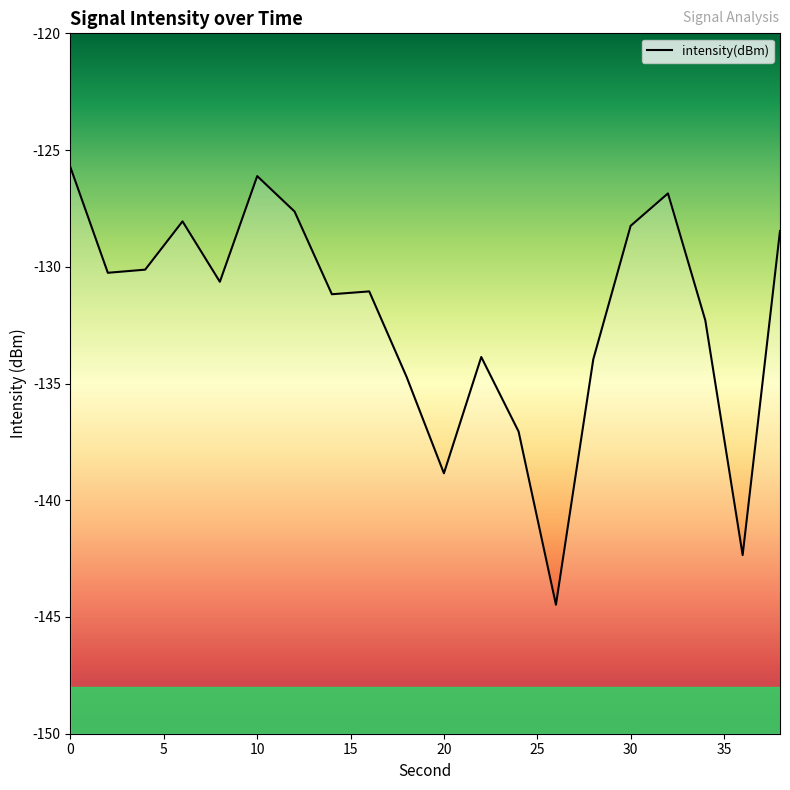

Does the chart display data point markers on the line(s)?

No